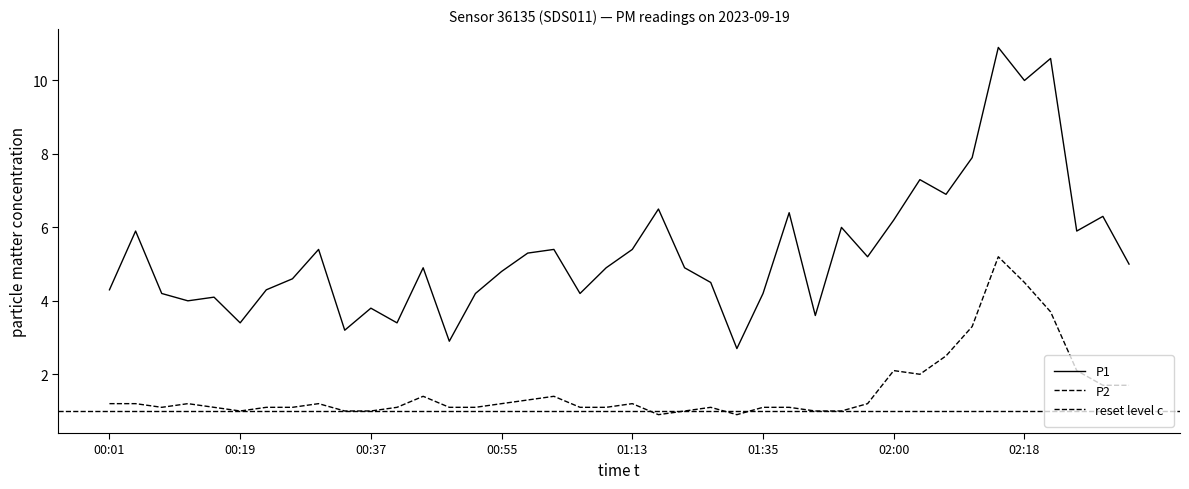

Reading left to right, what are all the values shown in this chart?

P1: 00:01=4.3	00:04=5.9	00:08=4.2	00:12=4.0	00:15=4.1	00:19=3.4	00:22=4.3	00:26=4.6	00:30=5.4	00:33=3.2	00:37=3.8	00:41=3.4	00:44=4.9	00:48=2.9	00:51=4.2	00:55=4.8	00:59=5.3	01:02=5.4	01:06=4.2	01:10=4.9	01:13=5.4	01:17=6.5	01:24=4.9	01:28=4.5	01:31=2.7	01:35=4.2	01:39=6.4	01:46=3.6	01:49=6.0	01:57=5.2	02:00=6.2	02:04=7.3	02:08=6.9	02:11=7.9	02:15=10.9	02:18=10.0	02:22=10.6	02:26=5.9	02:29=6.3	02:33=5.0
P2: 00:01=1.2	00:04=1.2	00:08=1.1	00:12=1.2	00:15=1.1	00:19=1.0	00:22=1.1	00:26=1.1	00:30=1.2	00:33=1.0	00:37=1.0	00:41=1.1	00:44=1.4	00:48=1.1	00:51=1.1	00:55=1.2	00:59=1.3	01:02=1.4	01:06=1.1	01:10=1.1	01:13=1.2	01:17=0.9	01:24=1.0	01:28=1.1	01:31=0.9	01:35=1.1	01:39=1.1	01:46=1.0	01:49=1.0	01:57=1.2	02:00=2.1	02:04=2.0	02:08=2.5	02:11=3.3	02:15=5.2	02:18=4.5	02:22=3.7	02:26=2.1	02:29=1.7	02:33=1.7